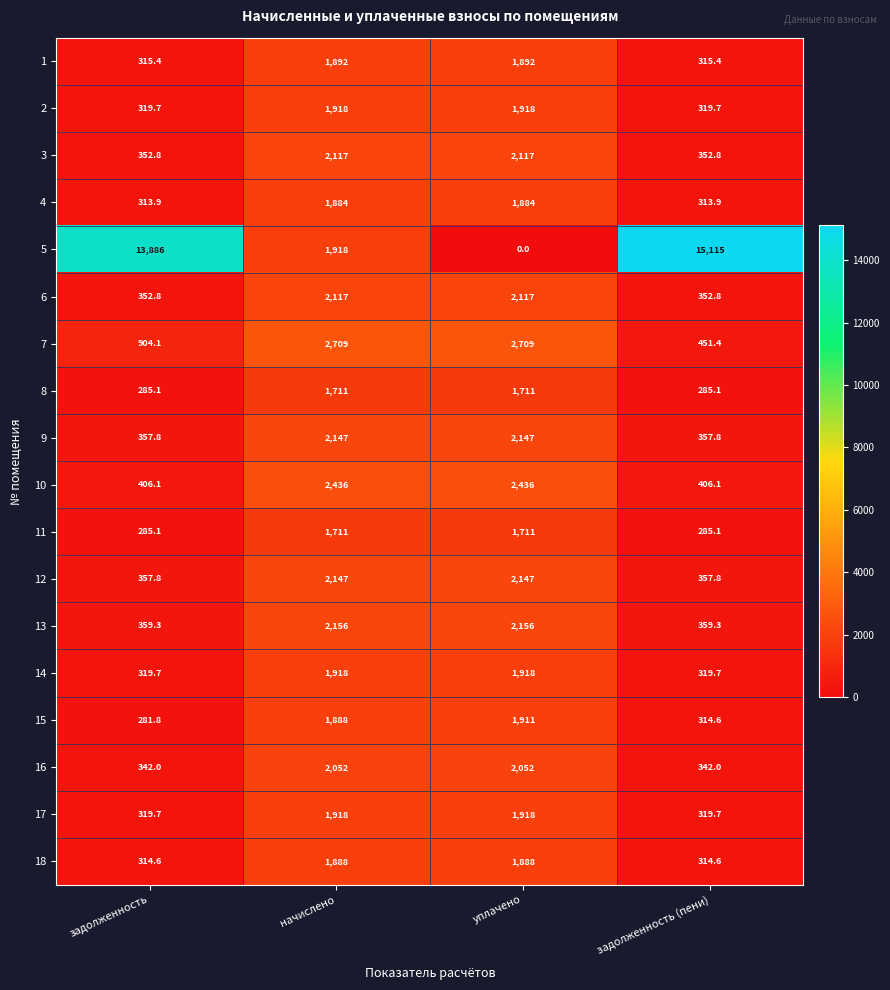

The value of 11 at уплачено is 1711.0. True or false?

True